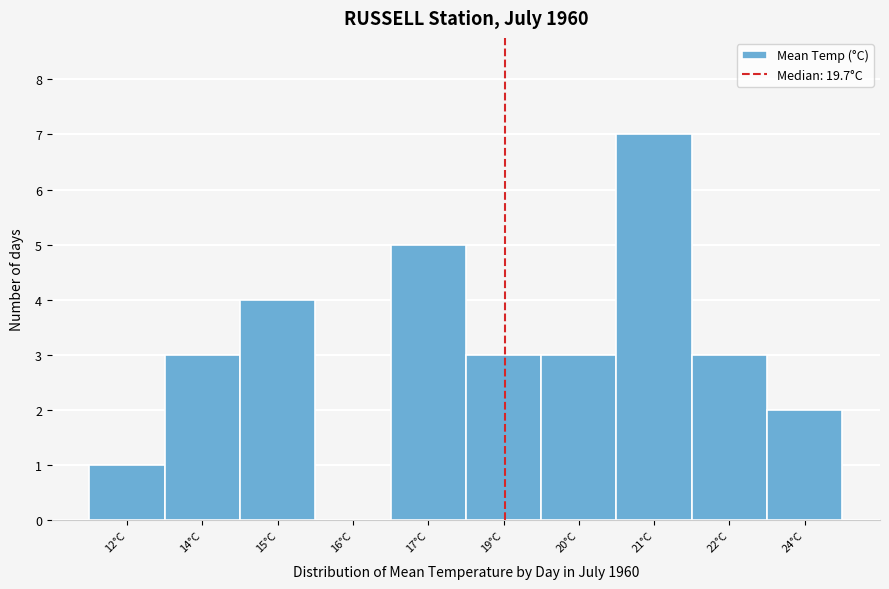

Reading left to right, list all the values displayed in this chart.

12°C=1	14°C=3	15°C=4	16°C=0	17°C=5	19°C=3	20°C=3	21°C=7	22°C=3	24°C=2